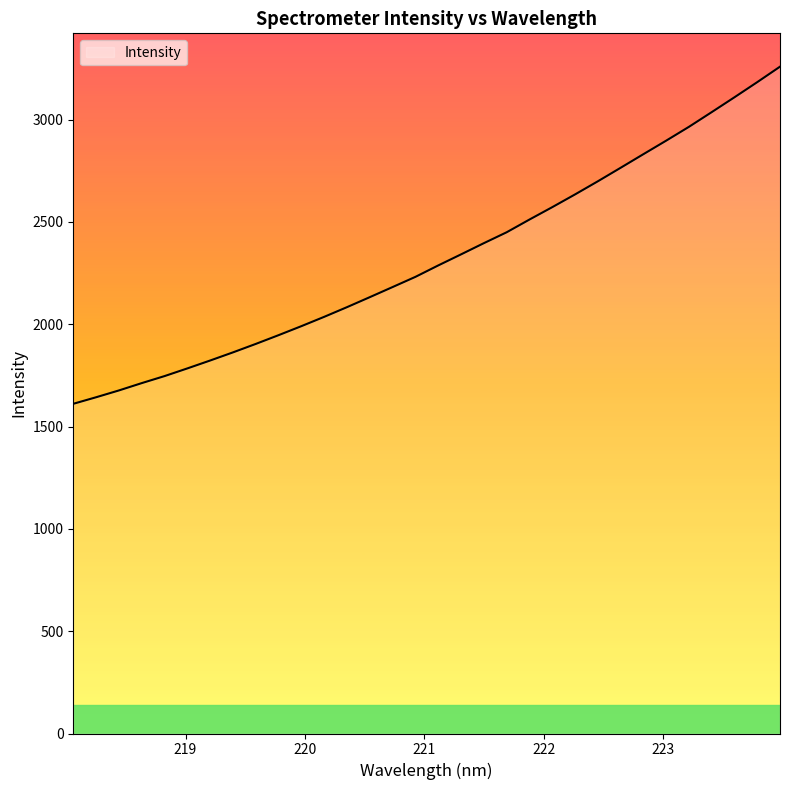

What is the minimum value shown in the chart?

1611.2